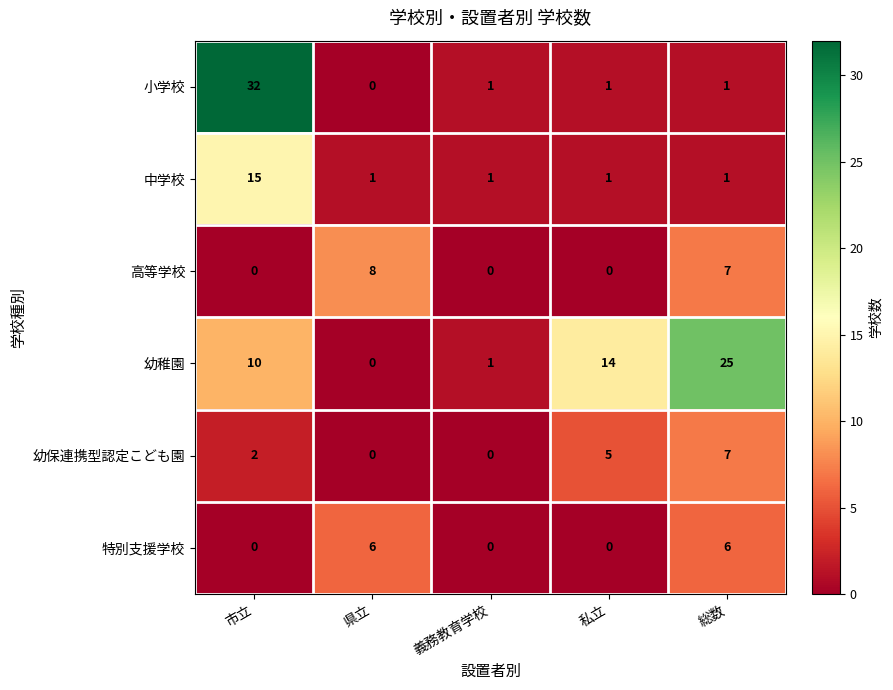

What is the highest value of the 幼保連携型認定こども園 series?

7